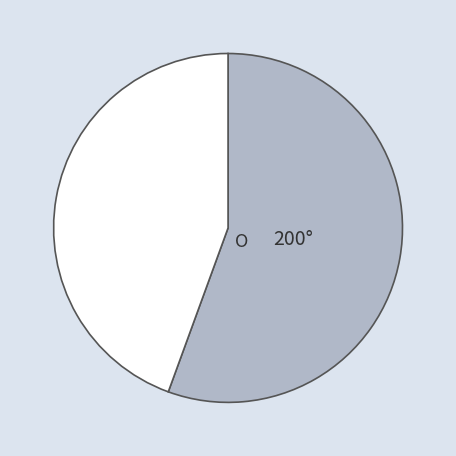

Is there any slice that represents more than half of the pie?

Yes